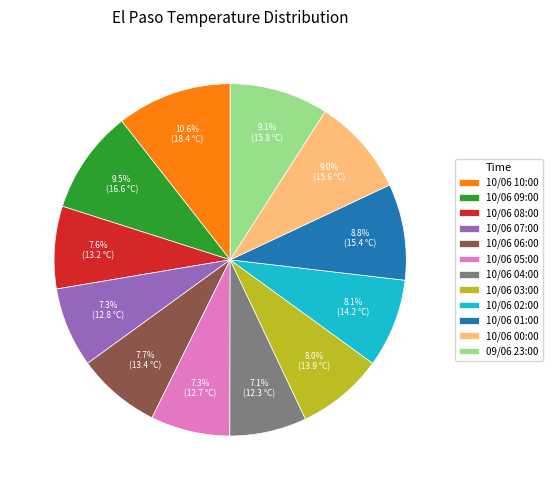

How many slices are in this pie chart?

12